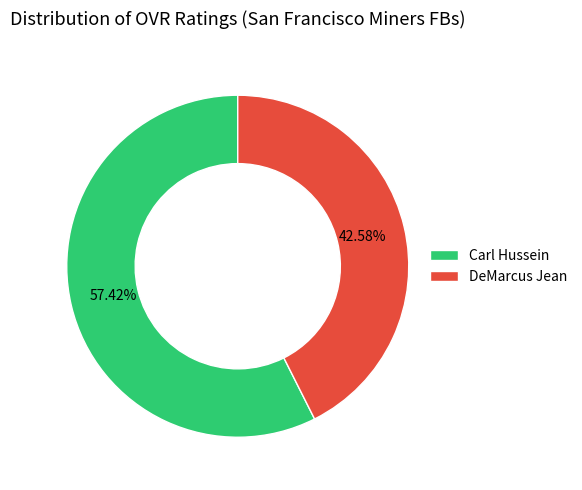

Between Carl Hussein and DeMarcus Jean, which is larger?

Carl Hussein